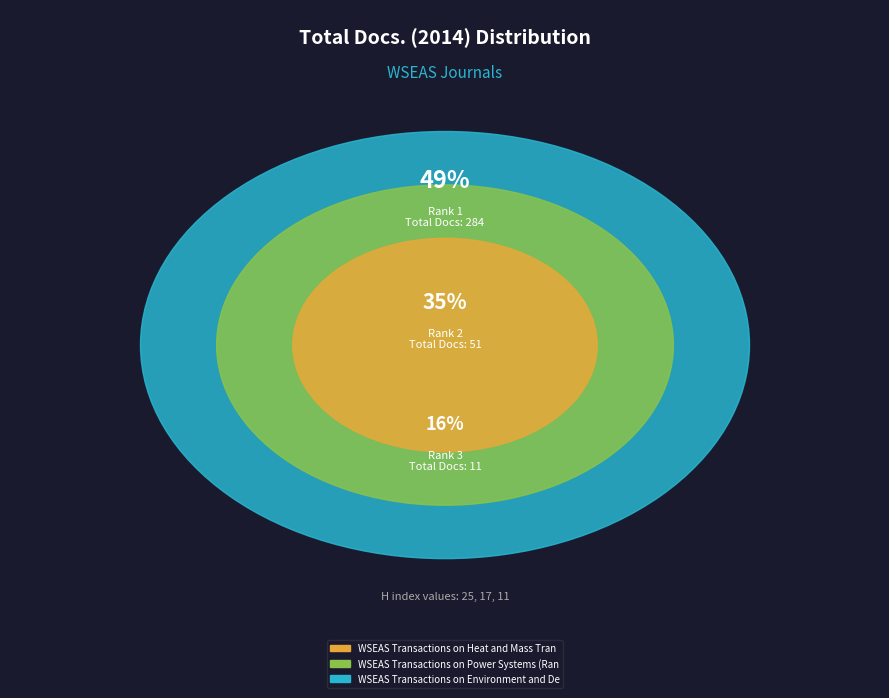

What is the total percentage of WSEAS Transactions on Heat and Mass Transfer (Rank 3) and WSEAS Transactions on Power Systems (Rank 2)?

50.6%